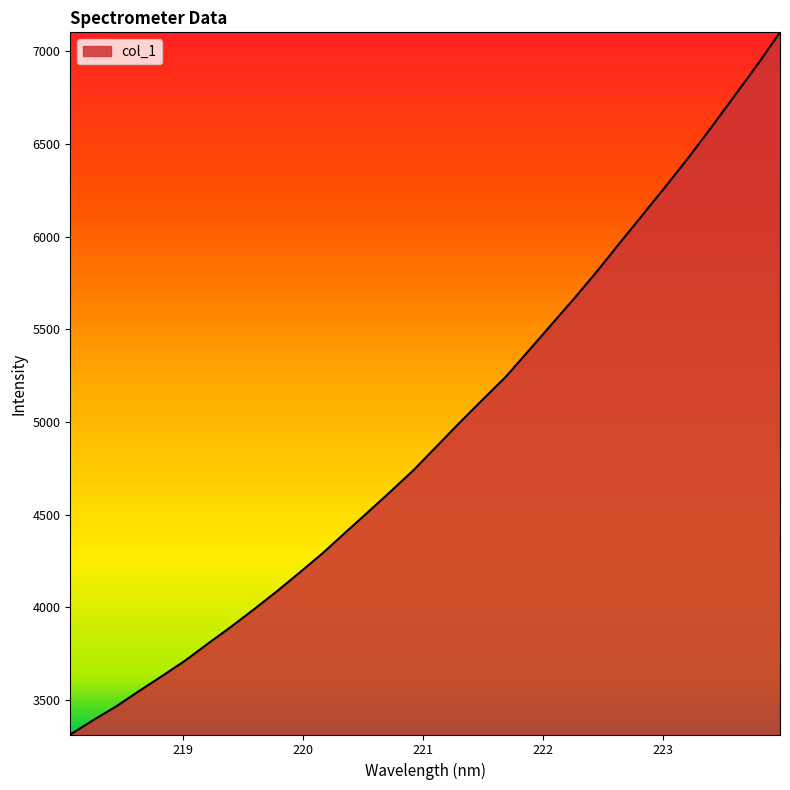

What is the difference between the maximum and minimum values?

3786.6